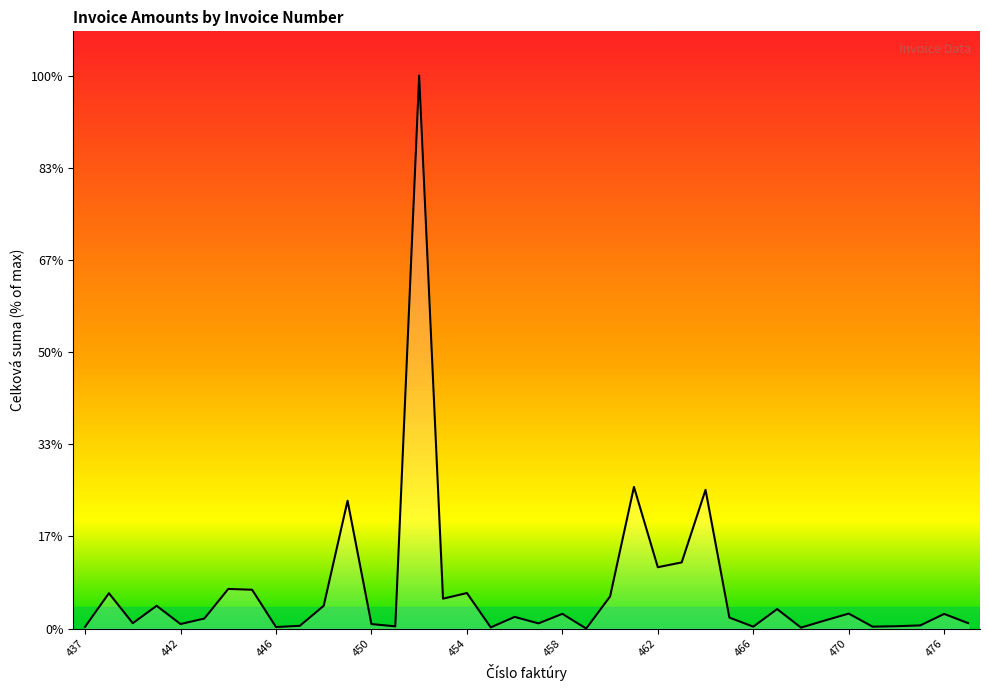

Reading right to left, extract all data points from this chart.

477=60.0	476=160.0	475=35.3	474=26.4	473=21.6	470=163.4	469=88.6	468=11.7	467=212.4	466=21.6	465=120.0	464=1506.0	463=718.5	462=666.5	461=1537.7	460=349.2	459=1.3	458=160.7	457=57.3	456=127.5	455=14.0	454=386.4	453=325.2	452=6000.0	451=25.0	450=50.0	449=1387.9	448=248.0	447=30.9	446=17.6	445=422.0	444=431.0	443=110.0	442=50.0	441=248.1	439=59.0	438=384.5	437=20.0